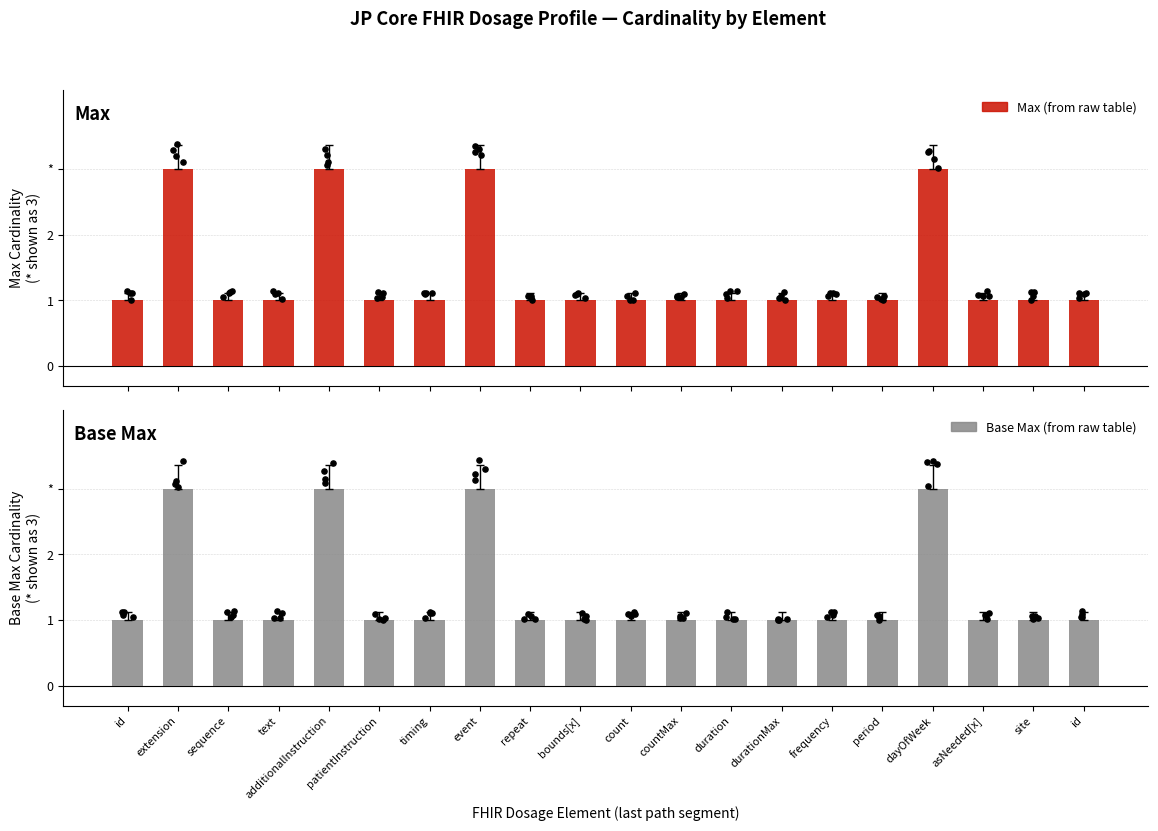

Which series reaches the minimum Y coordinate?

Base Min